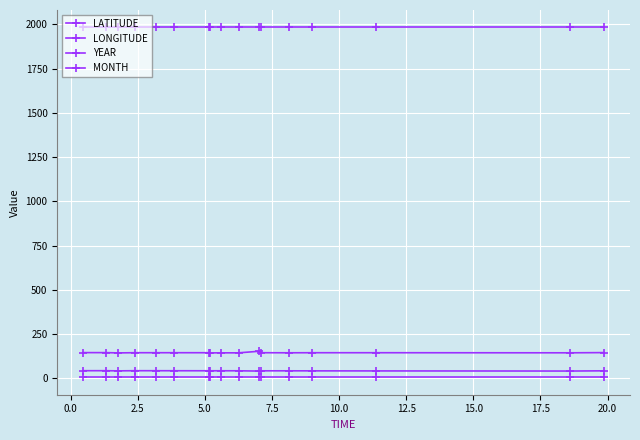

True or false: LONGITUDE and LATITUDE cross at least once.

False